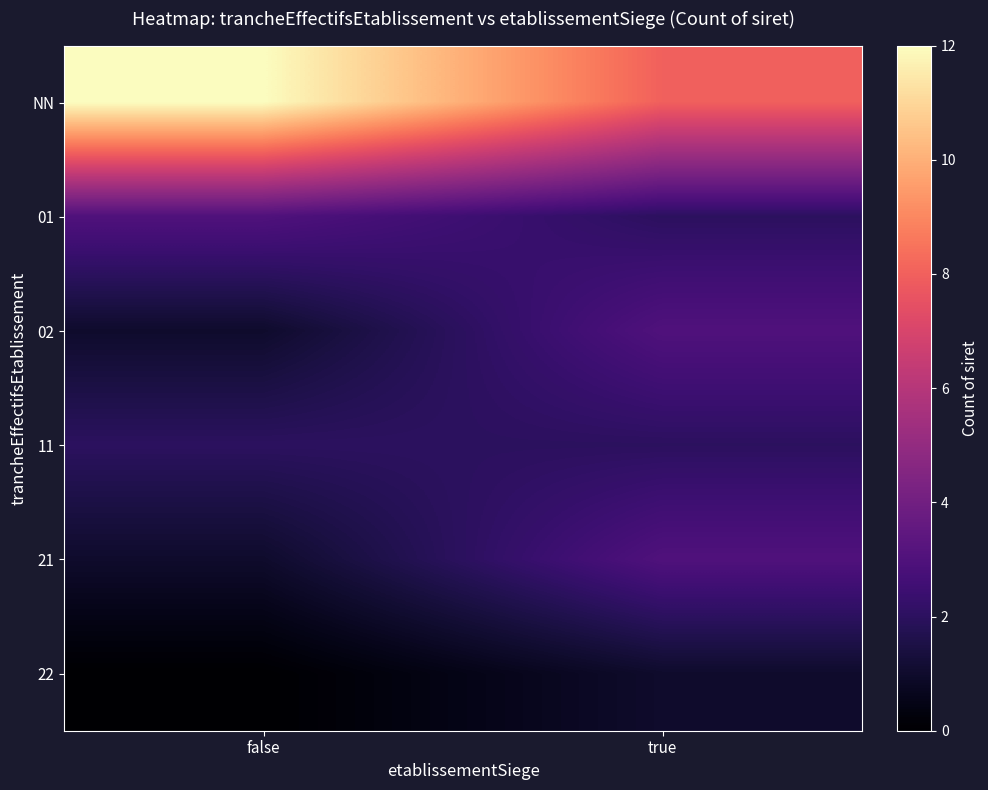

Reading right to left, list all the values displayed in this chart.

NN: true=8	false=12
01: true=2	false=3
02: true=3	false=1
11: true=2	false=2
21: true=3	false=1
22: true=1	false=0